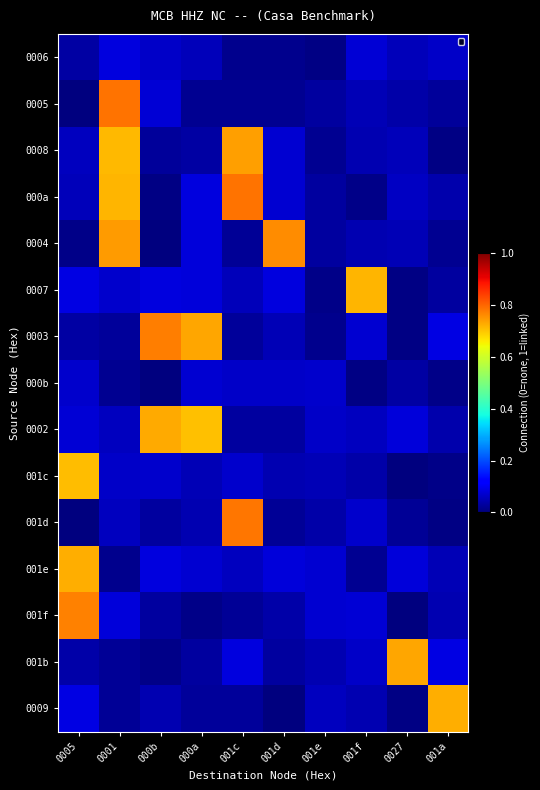

What is the total value across all series at 001e?

0.6